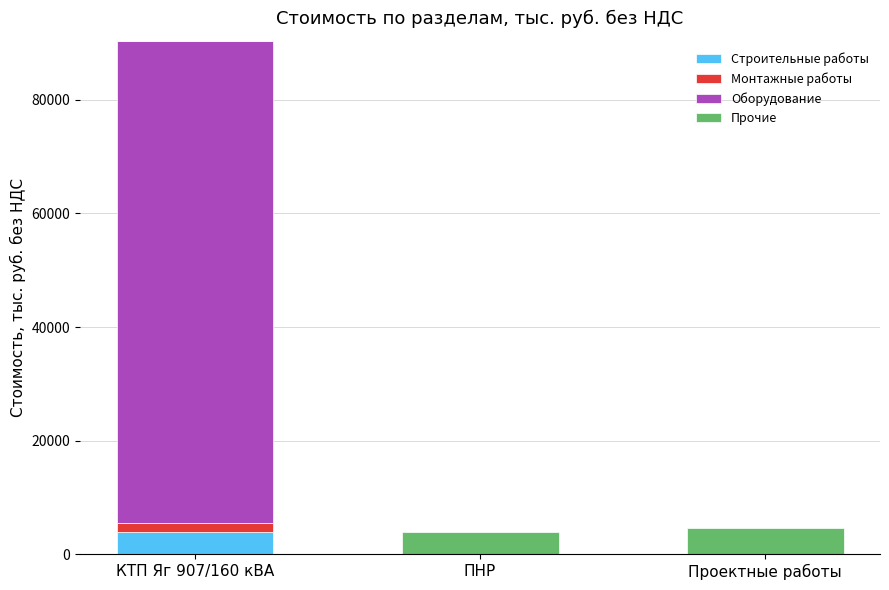

Is it true that Строительные работы equals 0.0 at ПНР?

True